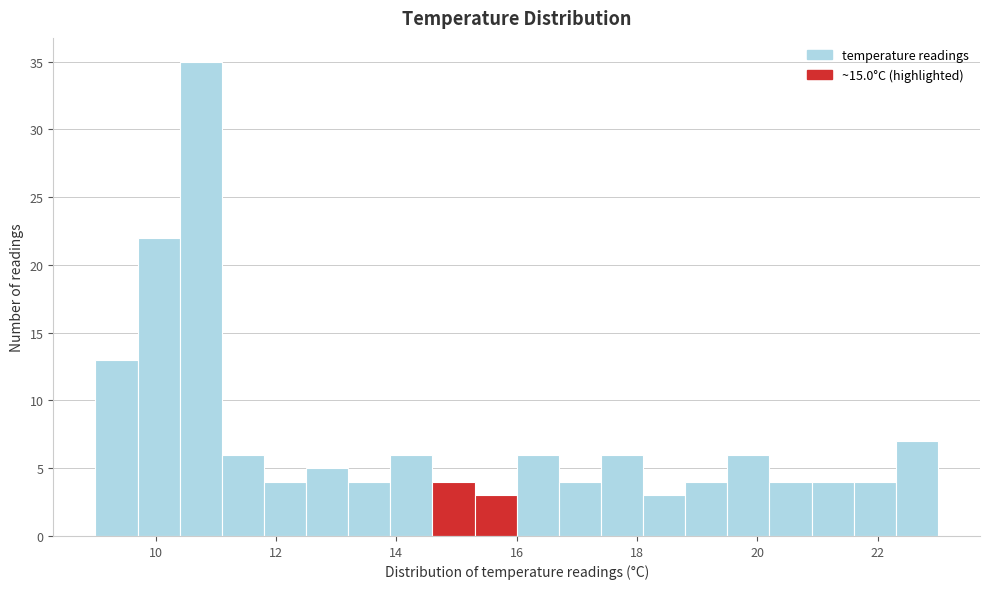

Read against the x-axis, roughly where is the centre of the tallest bar?

10.8